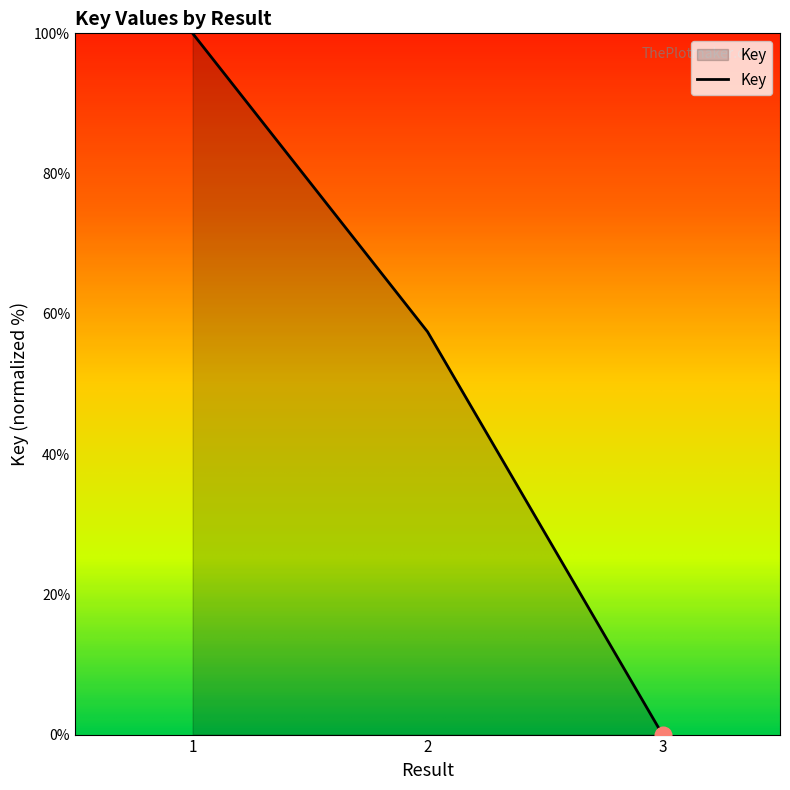

How many distinct data groups are displayed?

1